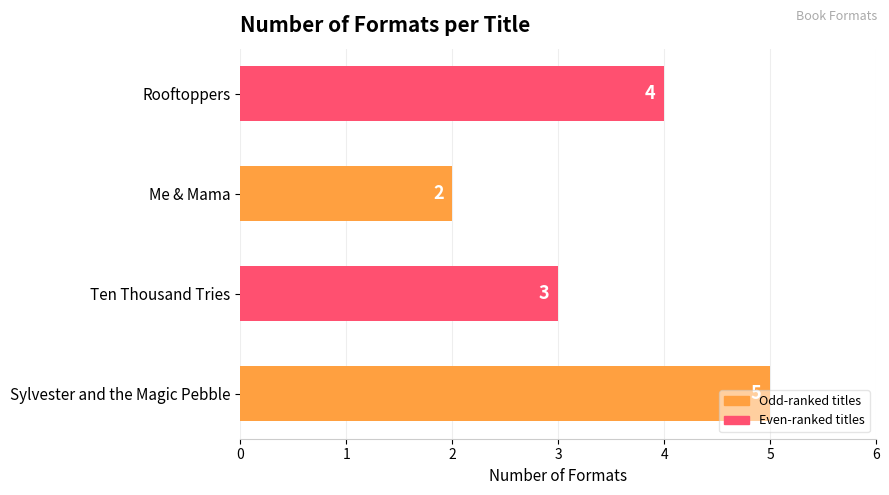

What is the maximum value shown in the chart?

5